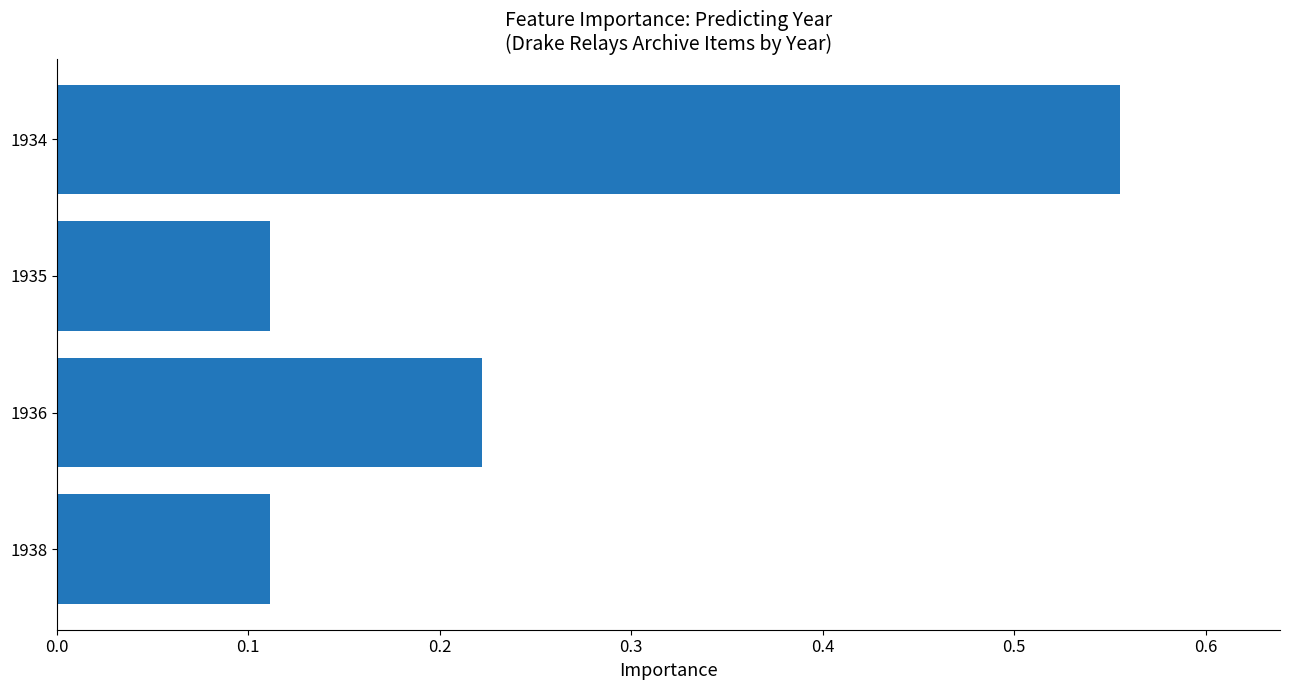

Between 1935 and 1936, which is larger?

1936